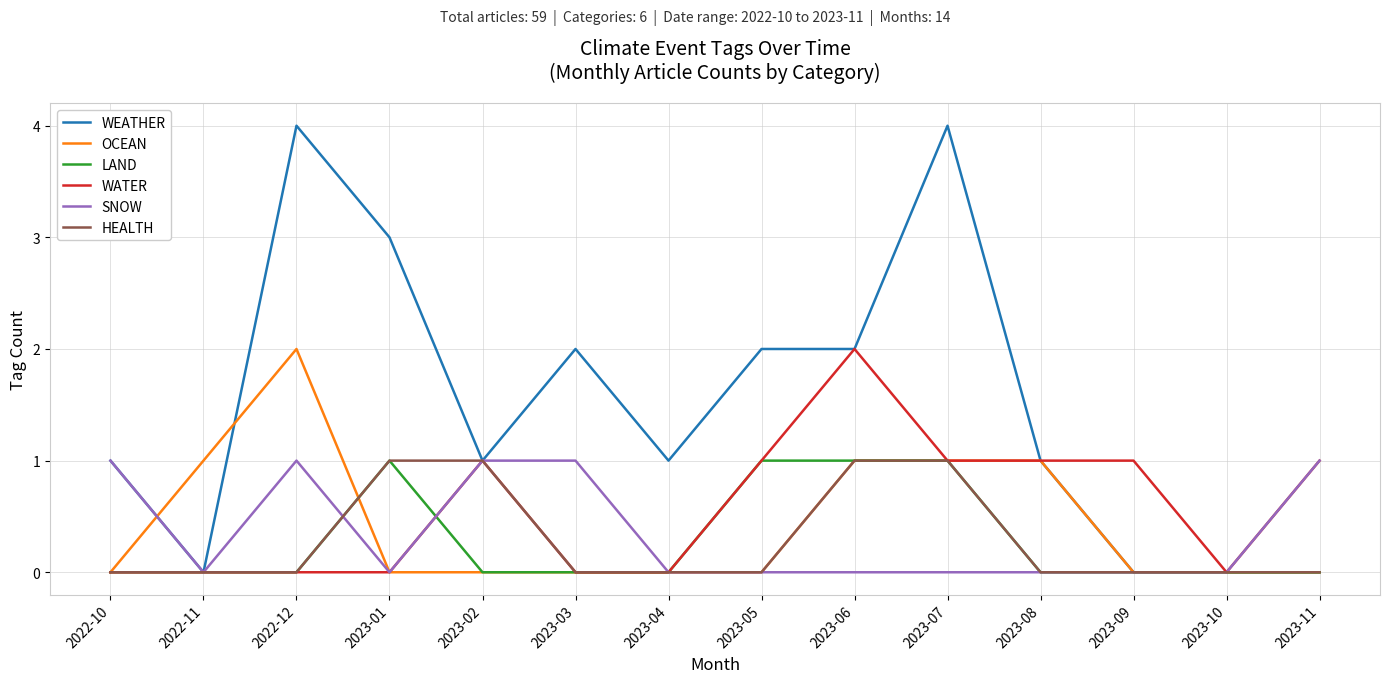

Between 2022-12 and 2023-10, which series saw the biggest shift?

WEATHER